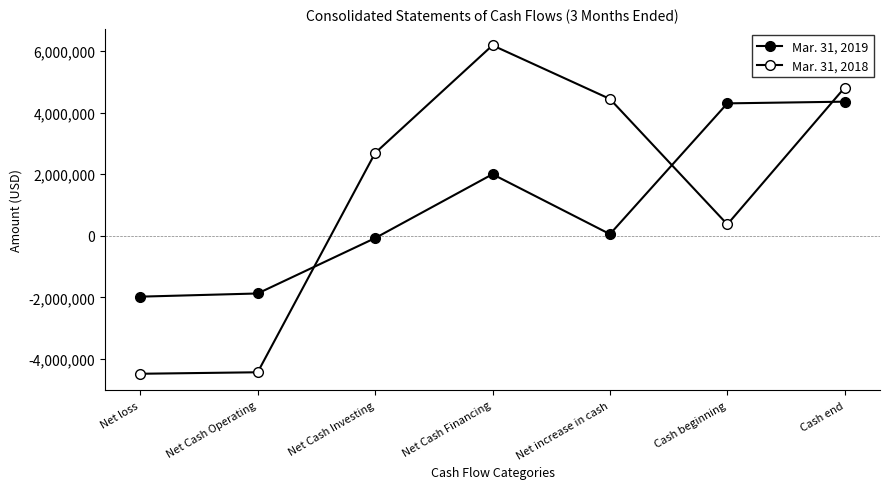

How many positive values does the Mar. 31, 2018 series have?

5